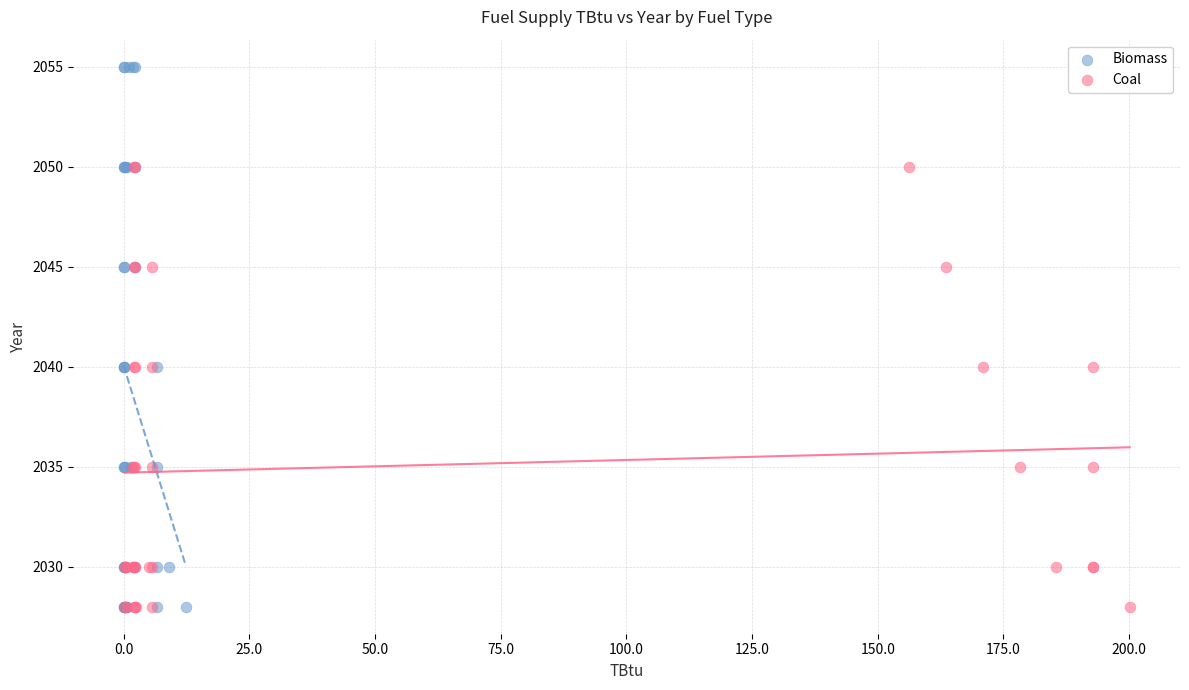

Which series has the widest spread of Y values?

Biomass